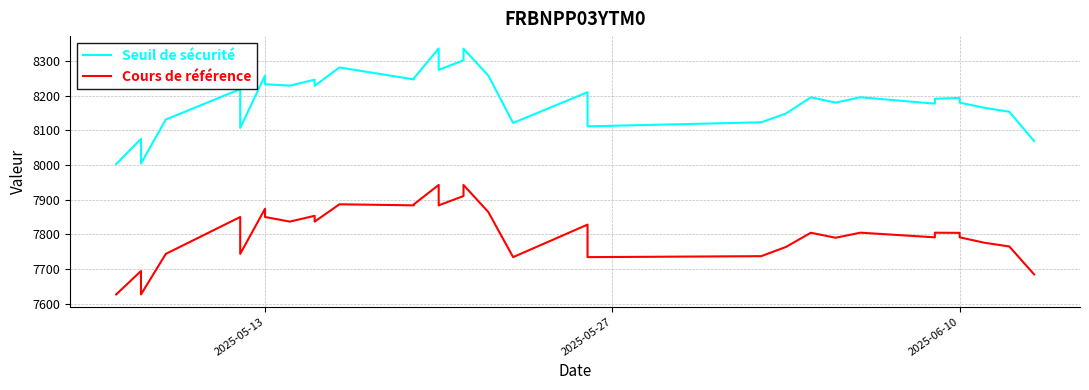

The Seuil de sécurité series shows 5092.8 at 5. True or false?

False